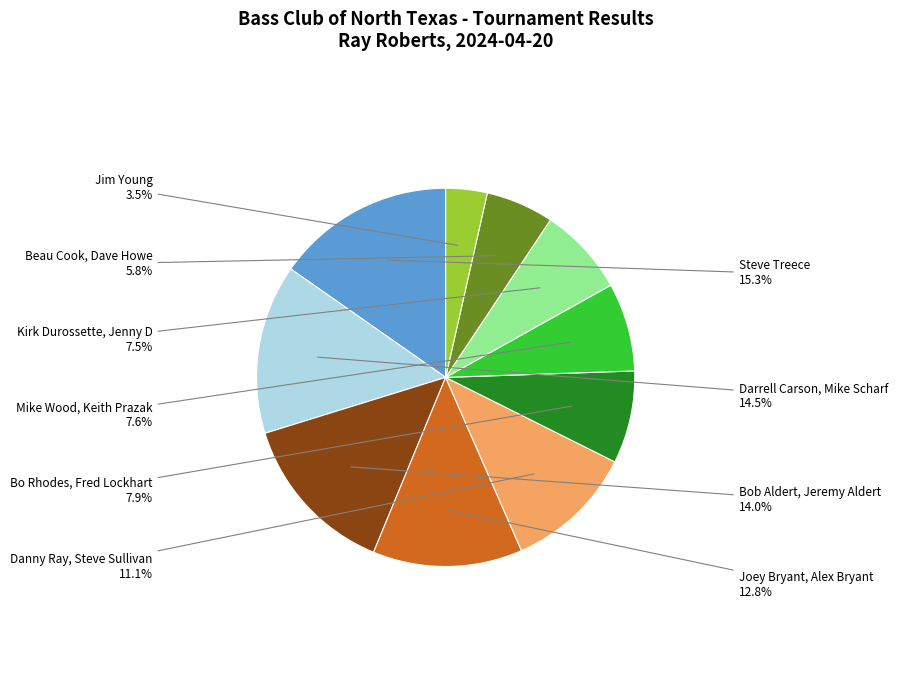

How many segments does this pie chart have?

10